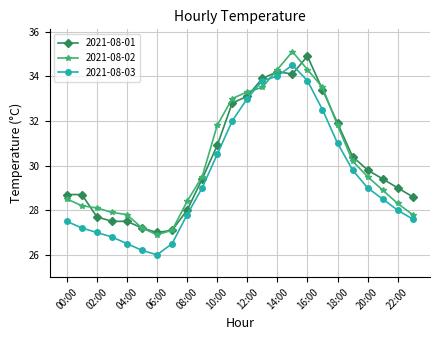

True or false: 2021-08-03 has more than 2 interior local peaks.

False